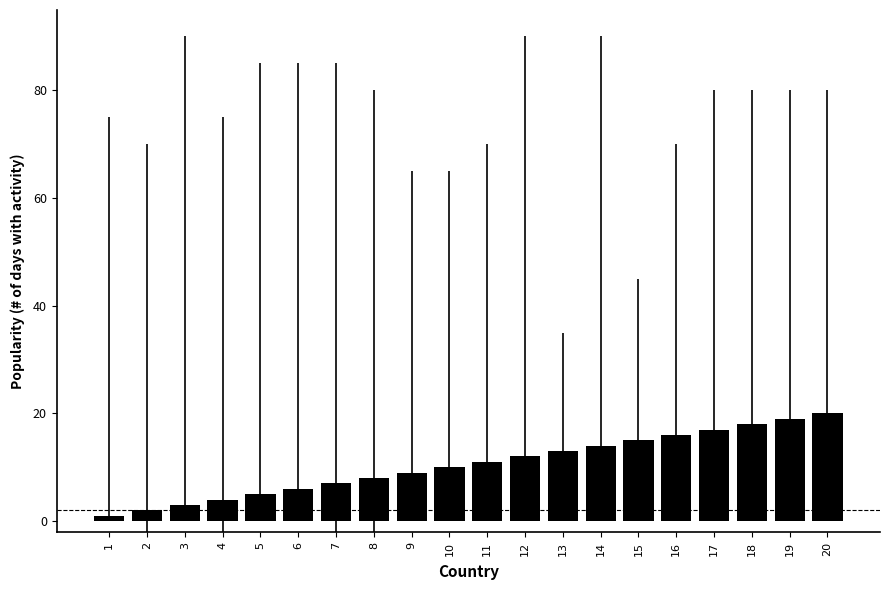

How many data points are less than 11?

10